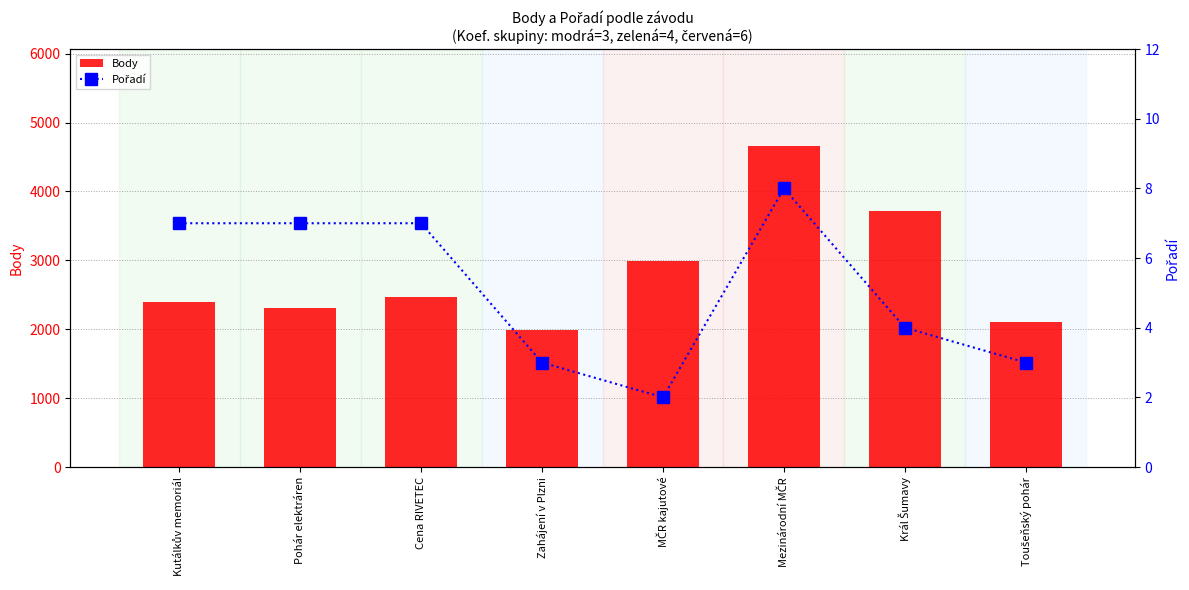

Which has a higher value, Zahájení v Plzni or Král Šumavy?

Král Šumavy